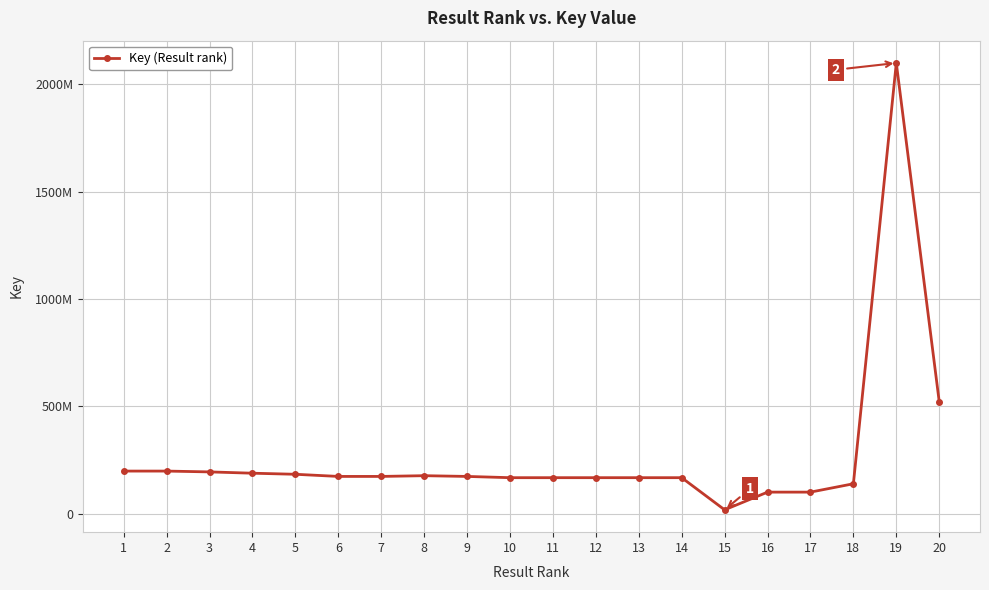

Which category has the lowest value across all series?

15